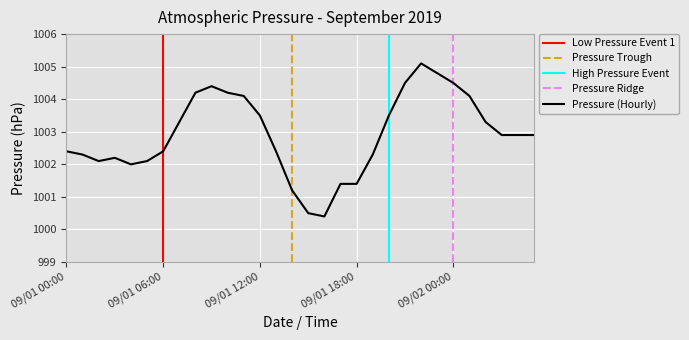

At which label does the data first exceed 1002?

09/01 00:00